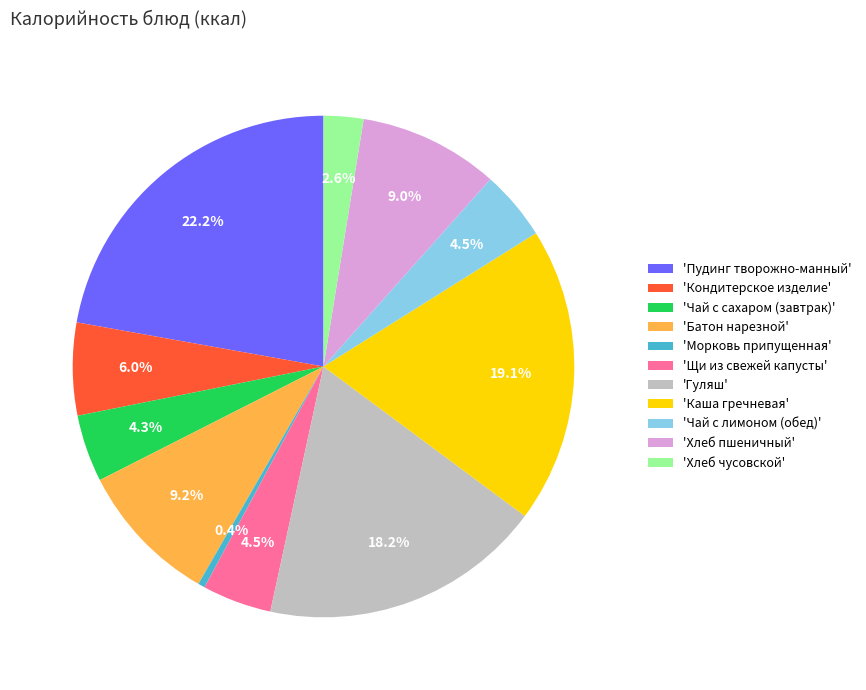

To the nearest percent, what is the average slice percentage?

9%